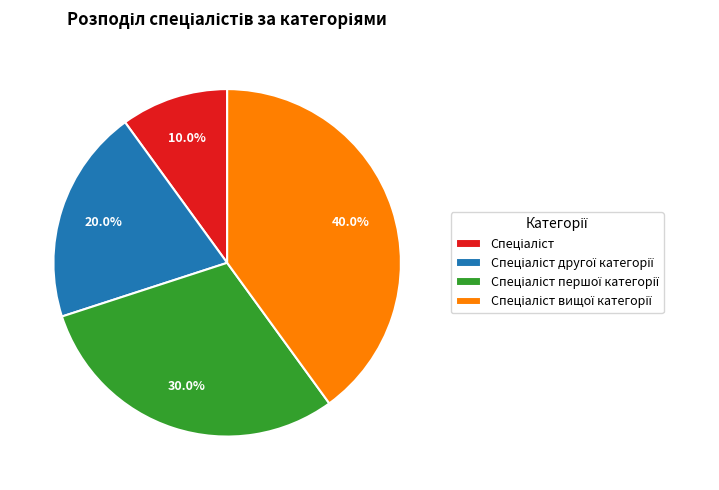

Does any single category account for the majority?

No